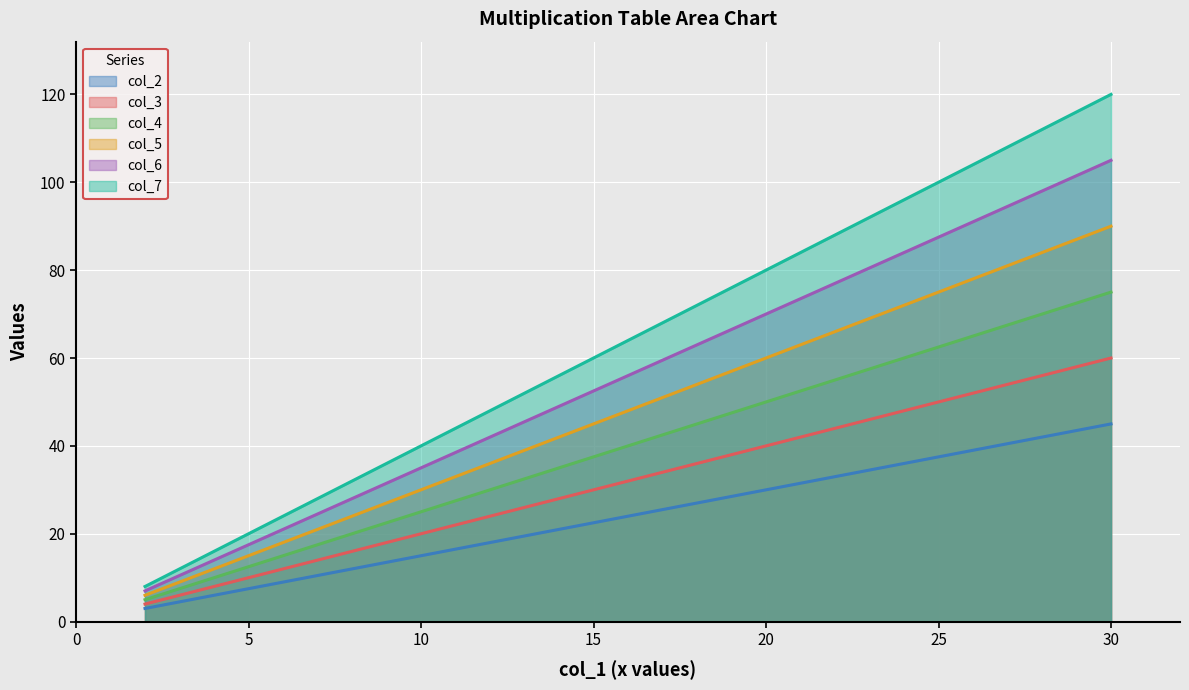

What is the average value of the col_6 series?

56